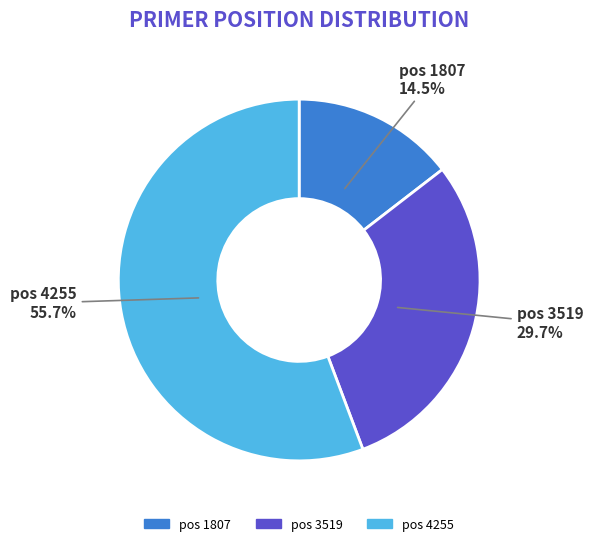

Is there any slice that represents more than half of the pie?

Yes